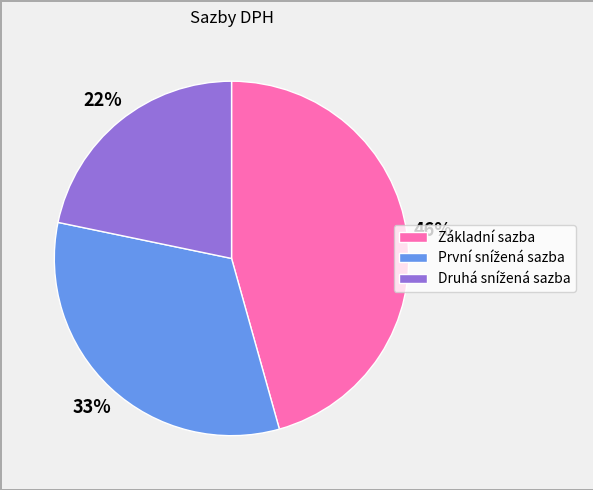

To the nearest percent, what is the average slice percentage?

33%